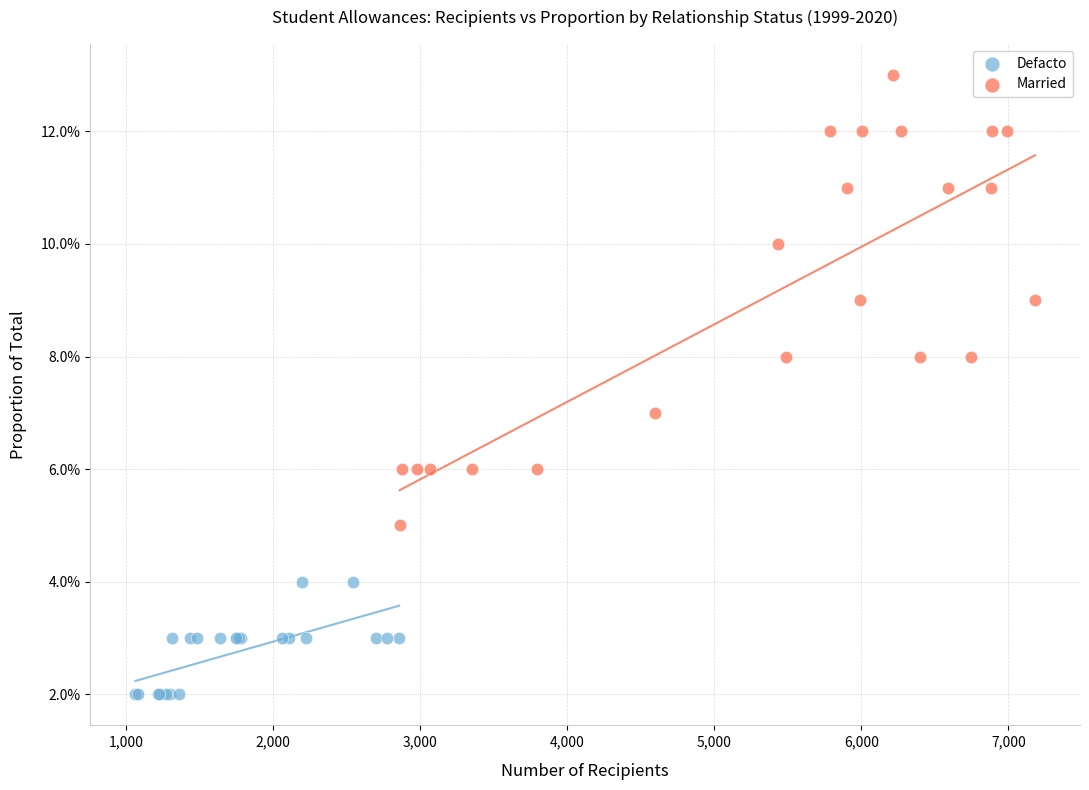

Which series contains the highest Y value?

Married